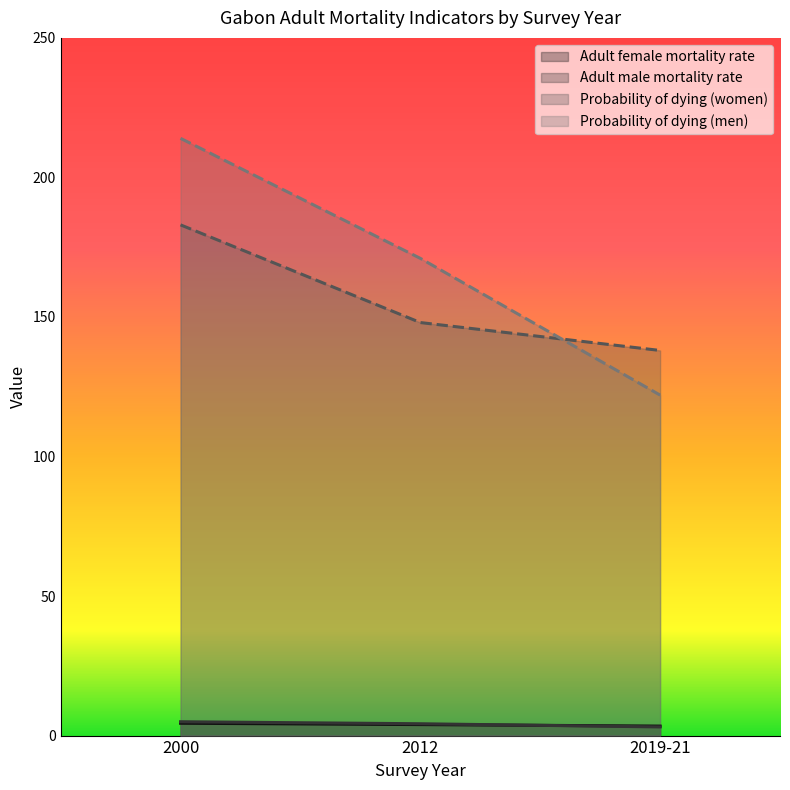

Which series has the largest total across all categories?

Probability of dying (men)